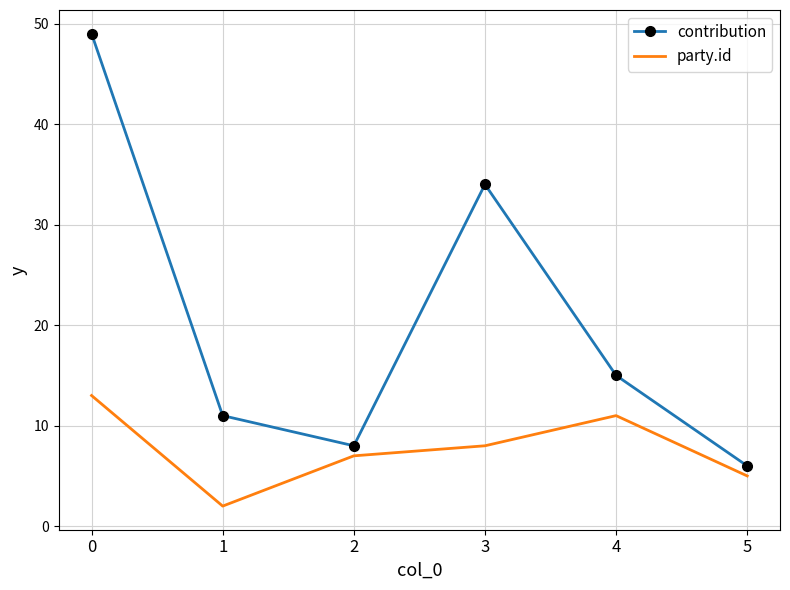

The value of party.id at 0 is 13. True or false?

True